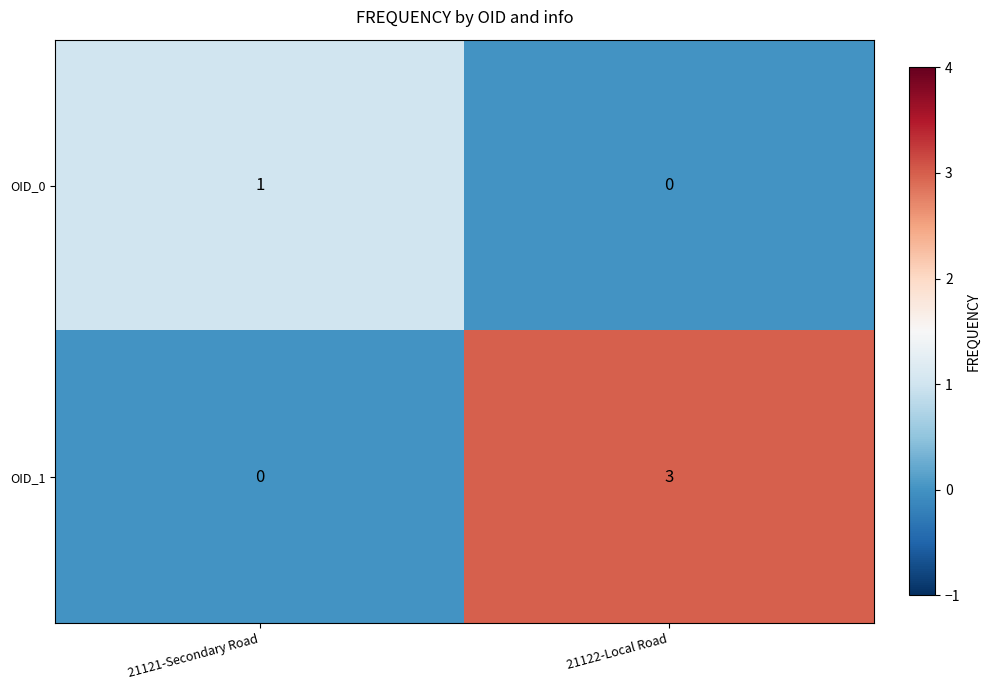

True or false: OID_1 has a value of 5 at 21122-Local Road.

False